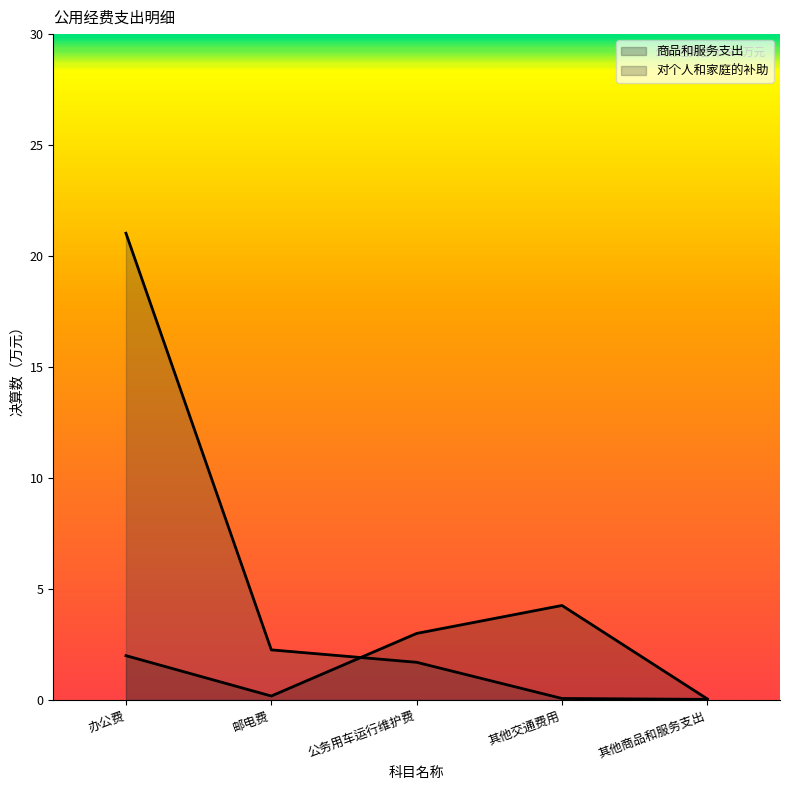

What is the spread (max minus min) of values at 其他交通费用?

4.2